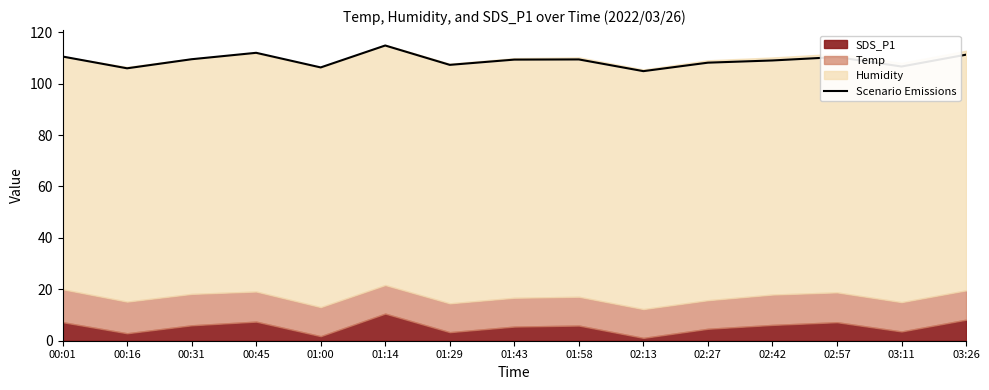

What is the difference between the maximum and minimum values?

10.0